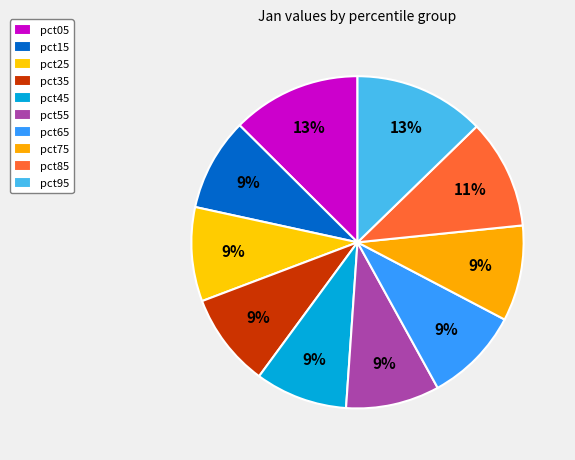

Count the number of slices in the pie.

10